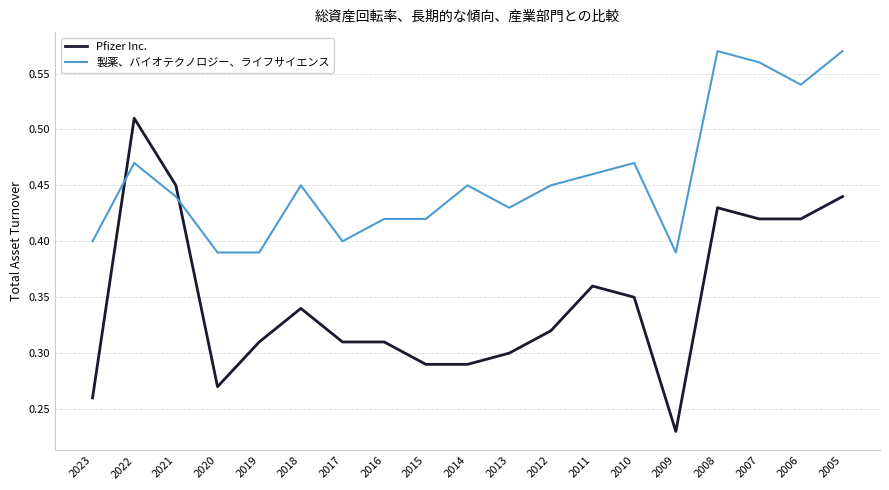

At how many categories does at least one series exceed 0?

19